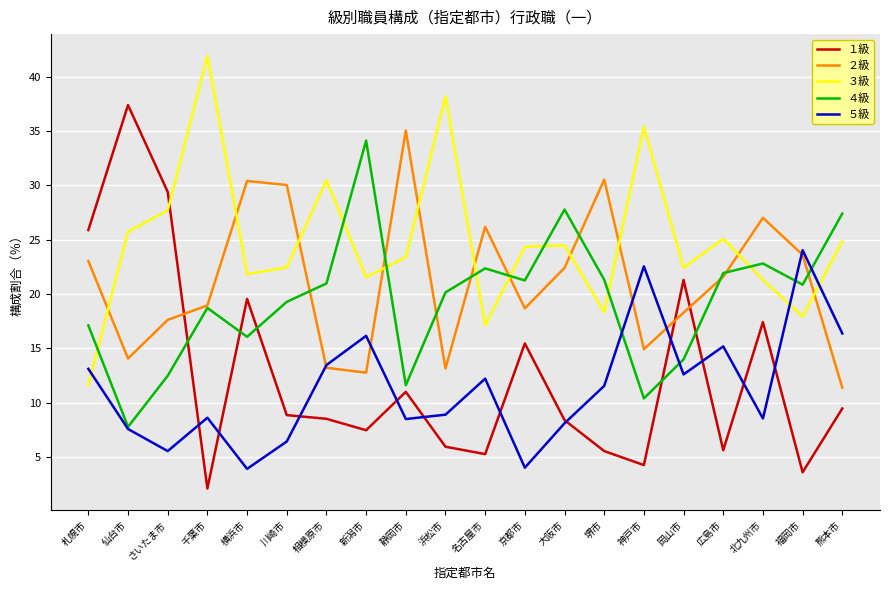

At which label does ２級 first exceed 21?

札幌市